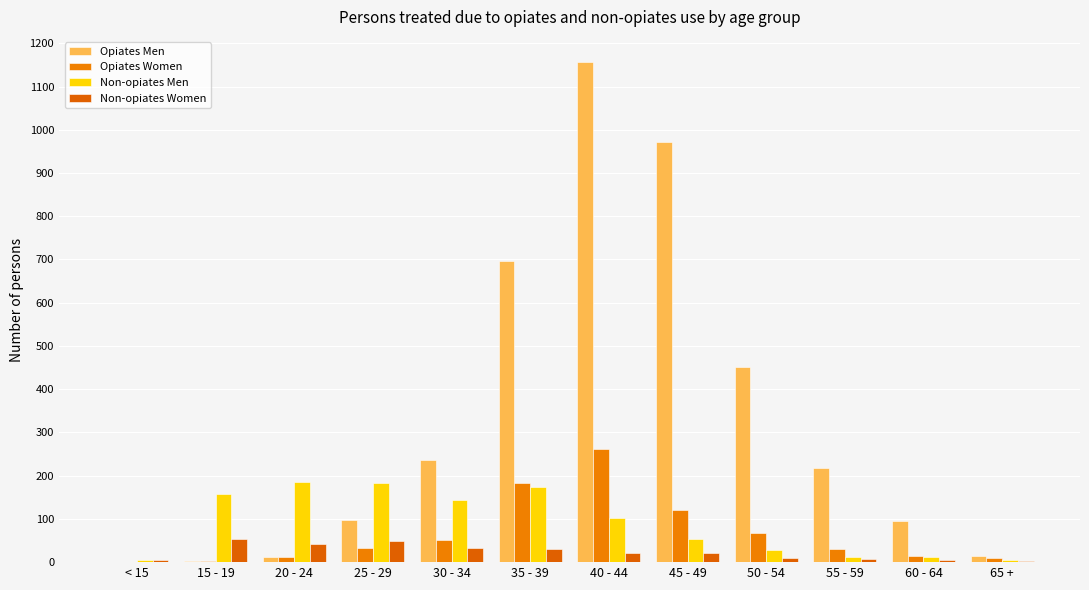

How many distinct data groups are displayed?

4